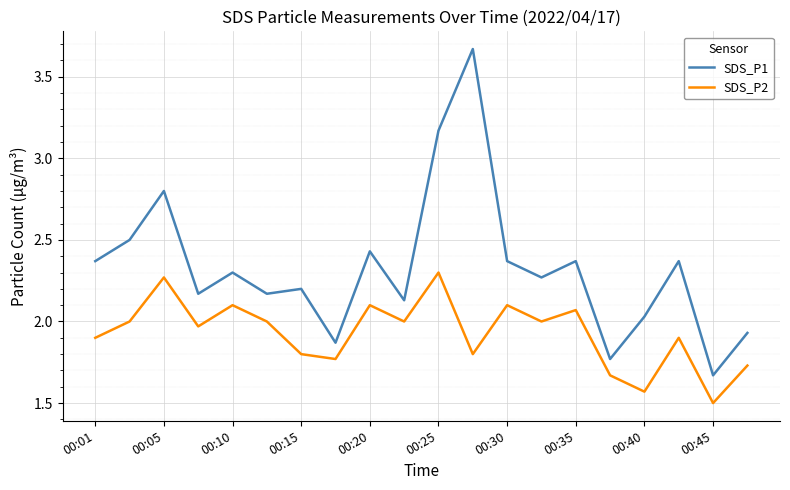

Which series has the largest total across all categories?

SDS_P1